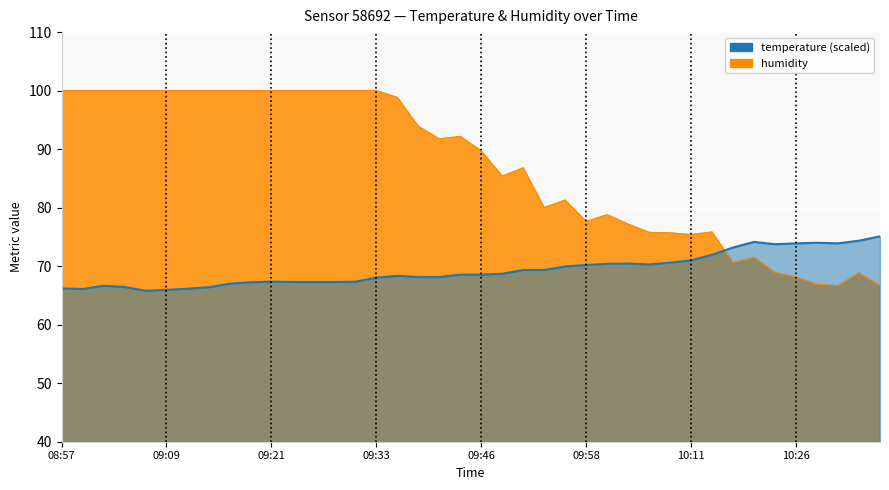

Reading left to right, extract all data points from this chart.

temperature: 08:57=66.2	08:59=66.1	09:02=66.7	09:04=66.4	09:07=65.8	09:09=66.0	09:11=66.2	09:14=66.4	09:16=67.0	09:19=67.2	09:21=67.3	09:24=67.3	09:26=67.3	09:29=67.3	09:31=67.3	09:33=68.0	09:36=68.3	09:38=68.2	09:41=68.2	09:43=68.6	09:46=68.6	09:48=68.7	09:51=69.3	09:53=69.3	09:55=70.0	09:58=70.2	10:00=70.4	10:03=70.5	10:05=70.3	10:08=70.6	10:11=71.0	10:13=72.0	10:18=73.2	10:21=74.2	10:23=73.8	10:26=73.9	10:28=74.0	10:30=73.9	10:33=74.3	10:41=75.1
humidity: 08:57=100.0	08:59=100.0	09:02=100.0	09:04=100.0	09:07=100.0	09:09=100.0	09:11=100.0	09:14=100.0	09:16=100.0	09:19=100.0	09:21=100.0	09:24=100.0	09:26=100.0	09:29=100.0	09:31=100.0	09:33=100.0	09:36=98.8	09:38=93.9	09:41=91.7	09:43=92.2	09:46=89.7	09:48=85.4	09:51=86.8	09:53=80.0	09:55=81.3	09:58=77.6	10:00=78.8	10:03=77.2	10:05=75.8	10:08=75.7	10:11=75.4	10:13=75.8	10:18=70.6	10:21=71.5	10:23=68.9	10:26=68.1	10:28=66.9	10:30=66.7	10:33=68.8	10:41=66.7